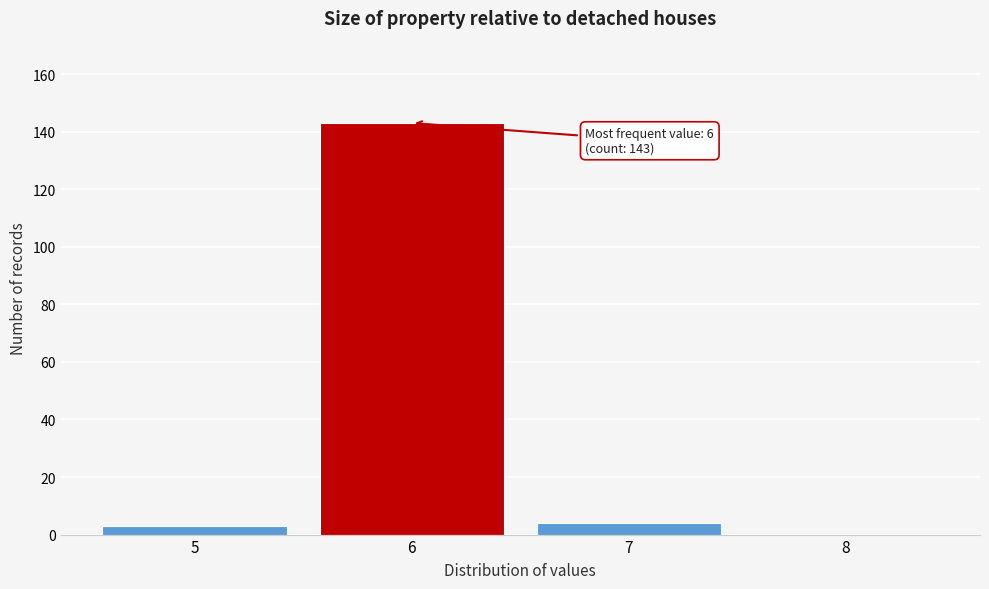

Over which range of the x-axis is the bar tallest?

5.5 to 6.5